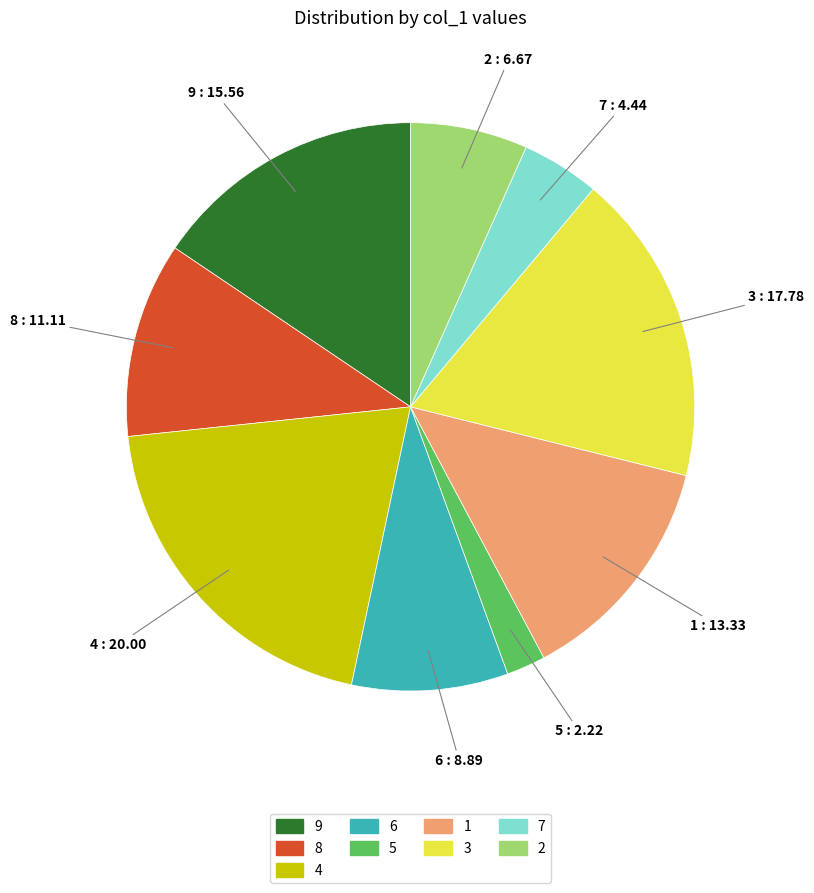

Is there a majority slice in this chart?

No